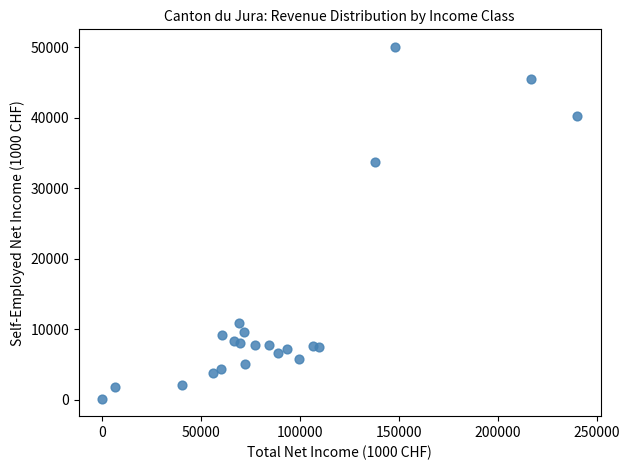

What is the range of X values (max minus min)?

240037.1